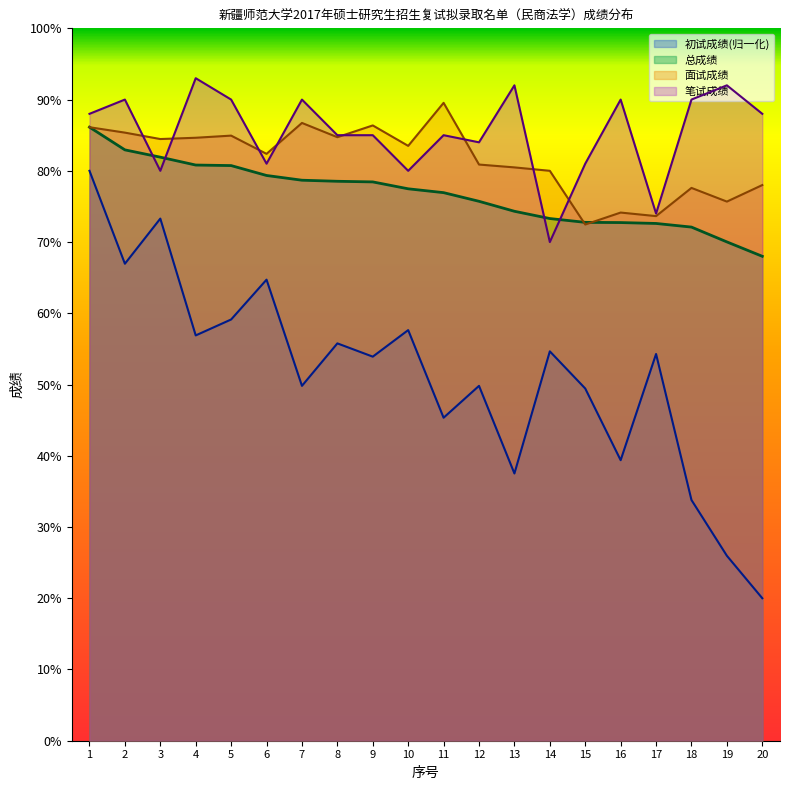

How many categories are shown in the chart?

20